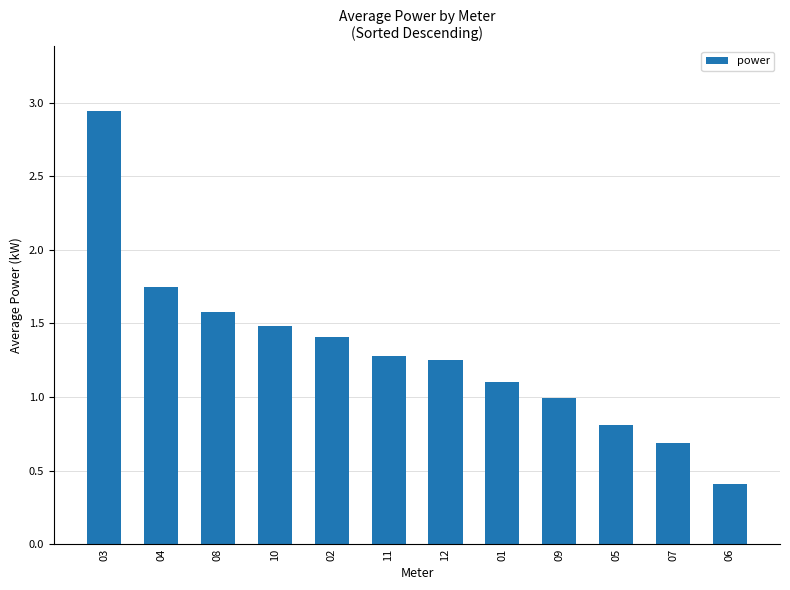

Count the number of data series in this chart.

1